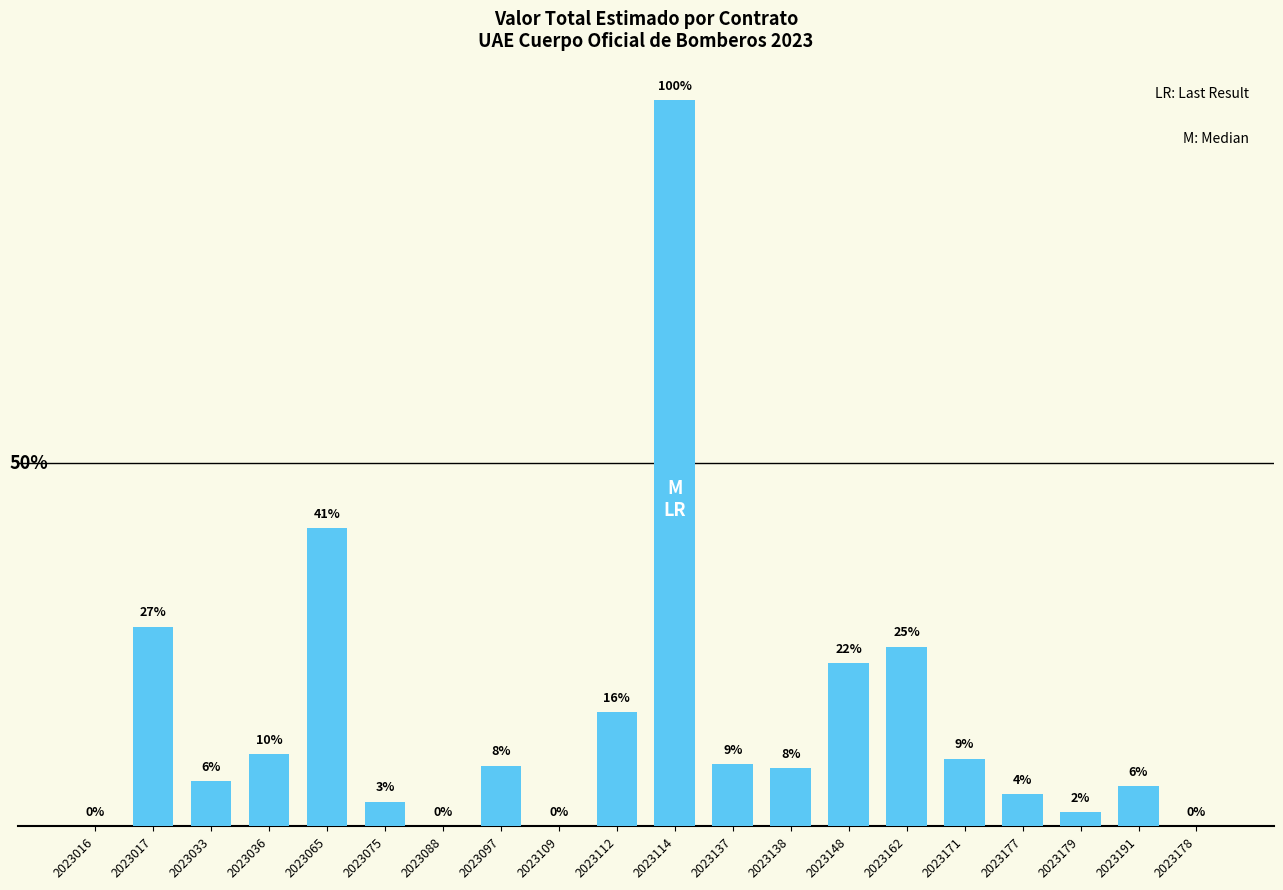

Reading left to right, list all the values displayed in this chart.

0	109990866	24800000	40000000	164328304	13678696	0	33500000	0	63000000	400000000	34374000	32300000	90000000	99000000	37280000	17590000	8035400	22000000	0